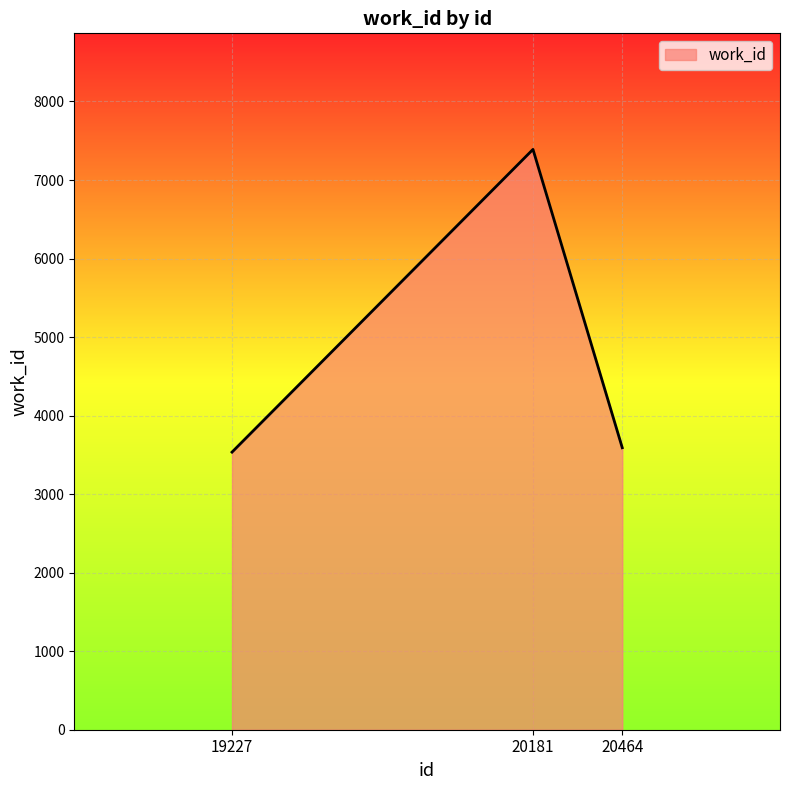

What is the approximate value at 19227?

3535